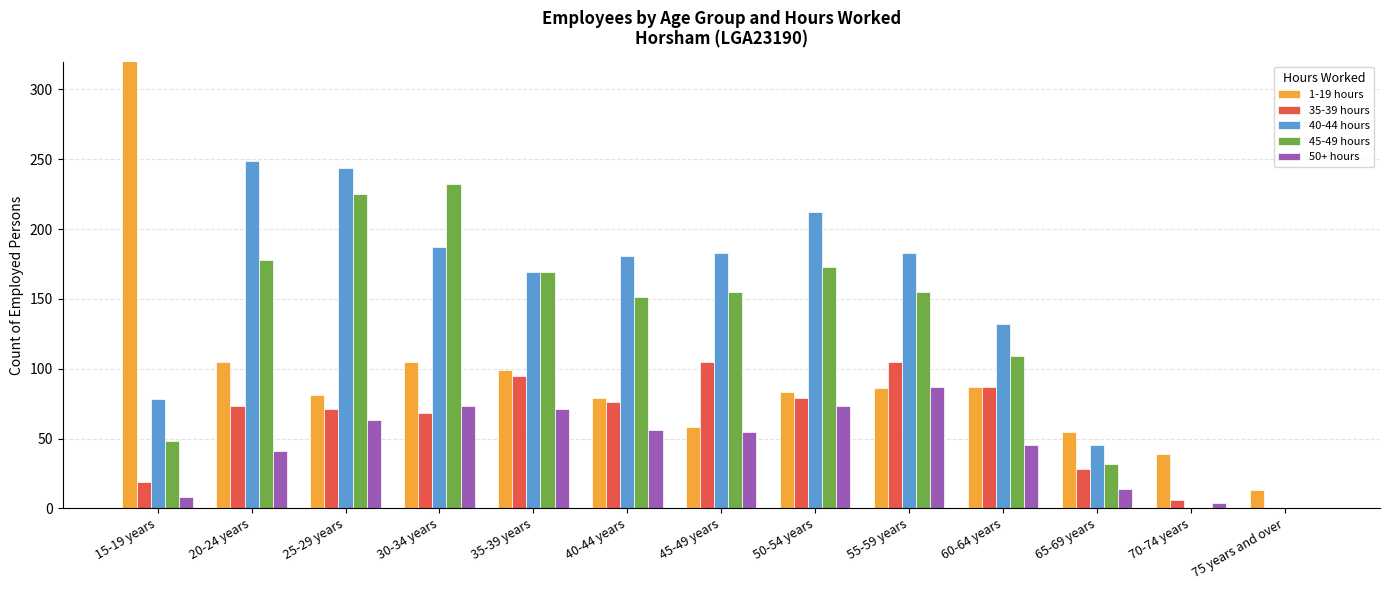

How many groups of bars are there?

13